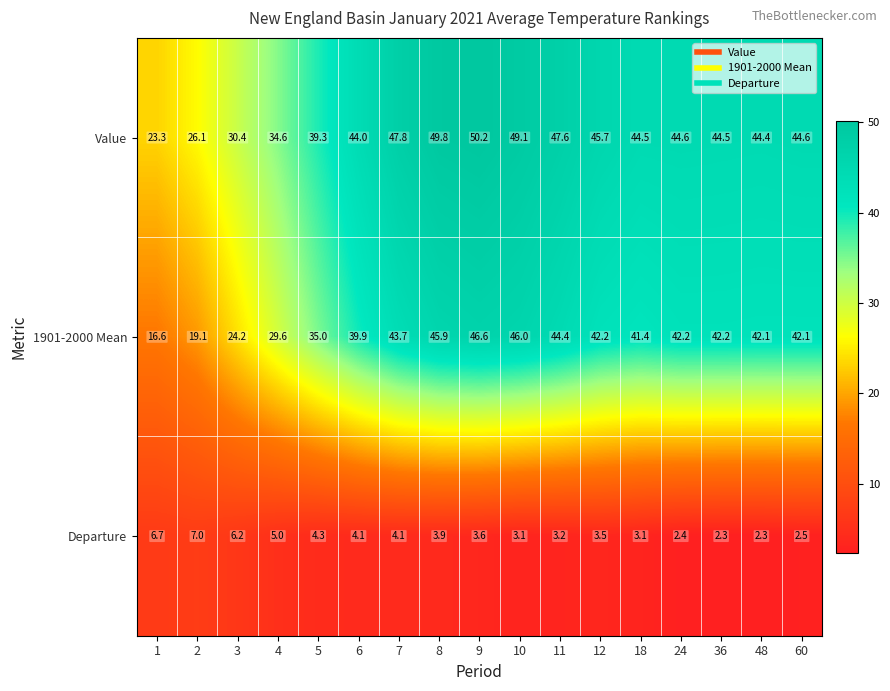

What is the maximum value for 1901-2000 Mean?

46.6